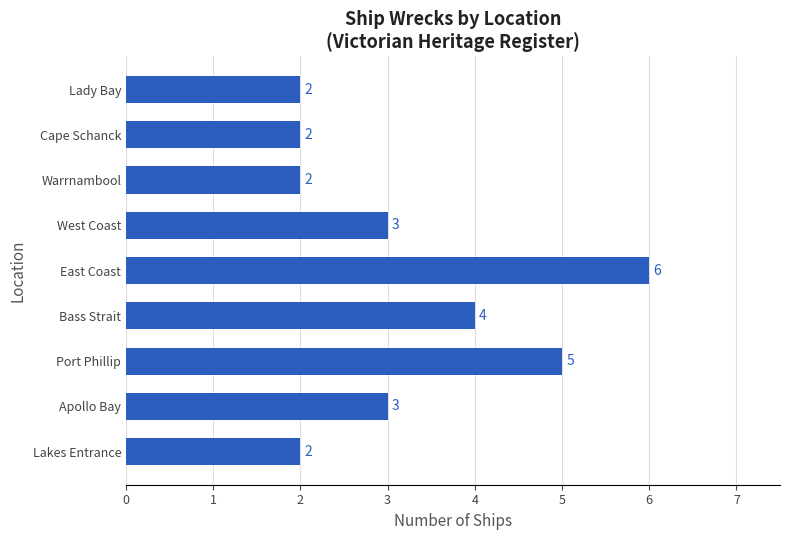

What is the change in value from Port Phillip to Warrnambool?

-3